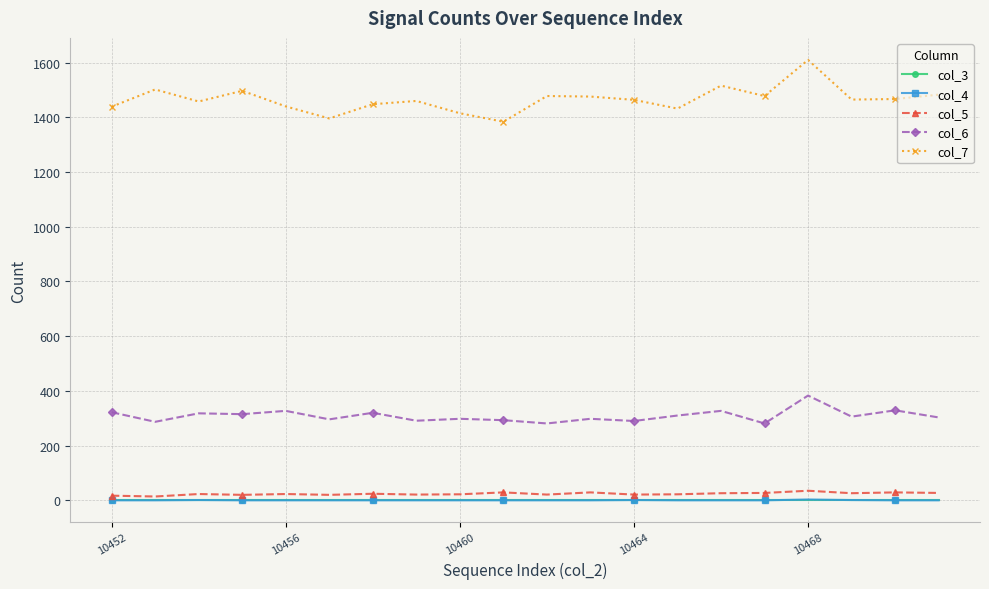

Which series has the widest spread of values?

col_7